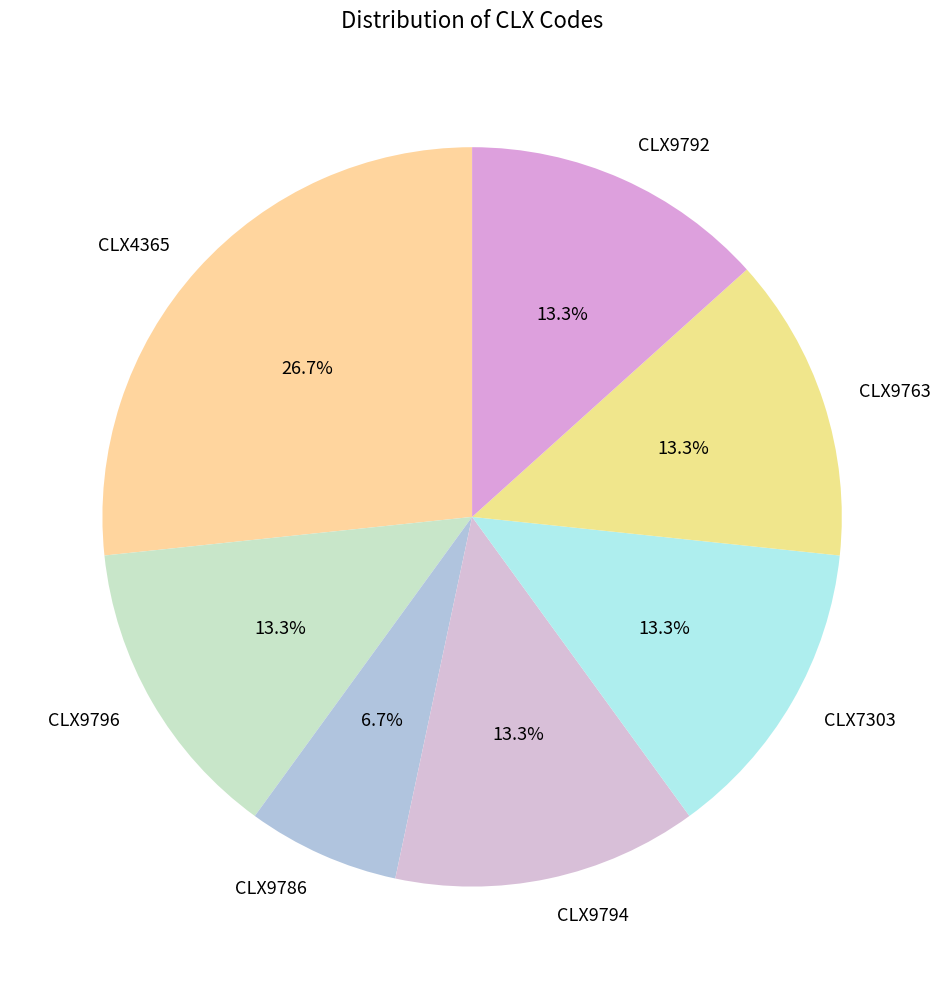

How much of the chart is everything except CLX9763?

86.7%